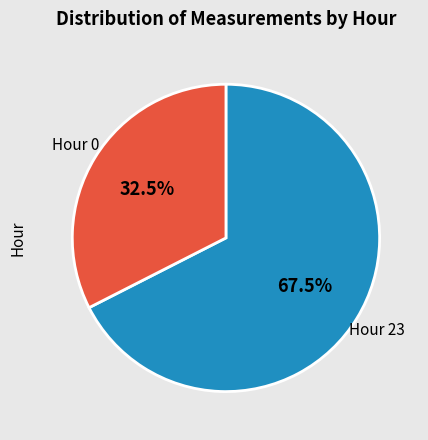

What is the majority slice?

Hour 23